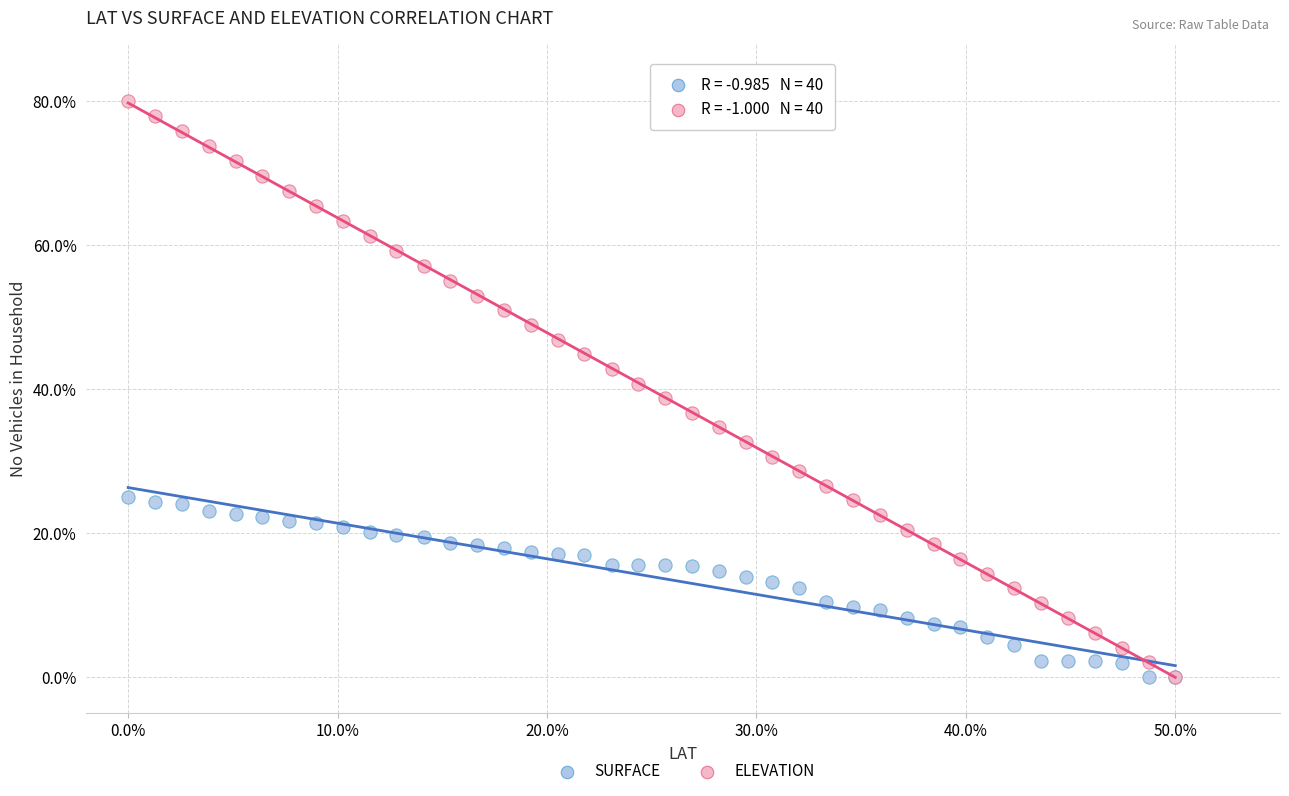

What are all the series names shown in the legend?

SURFACE, ELEVATION